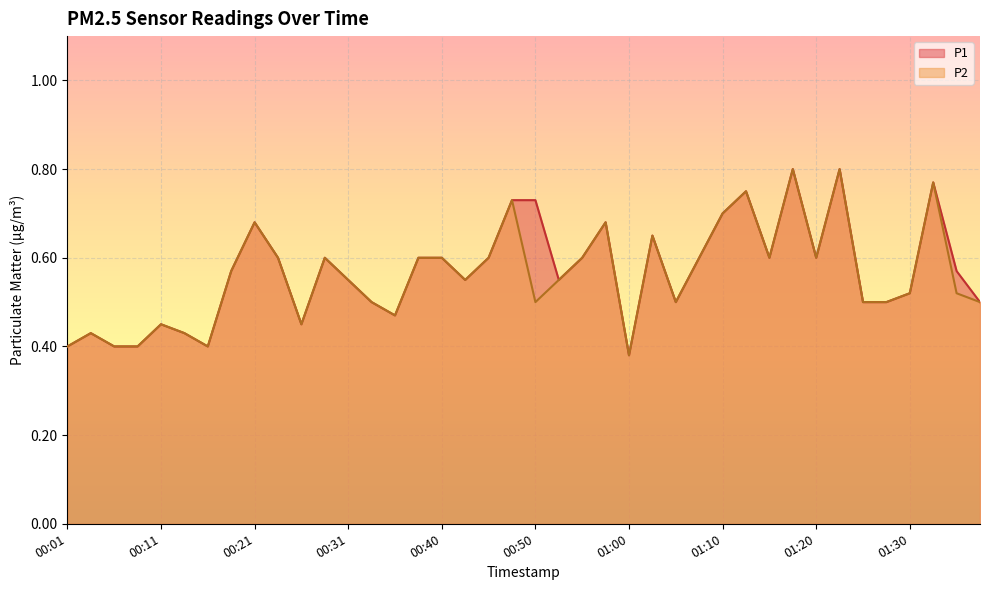

Is it true that P1 equals 0.4 at 00:06?

True